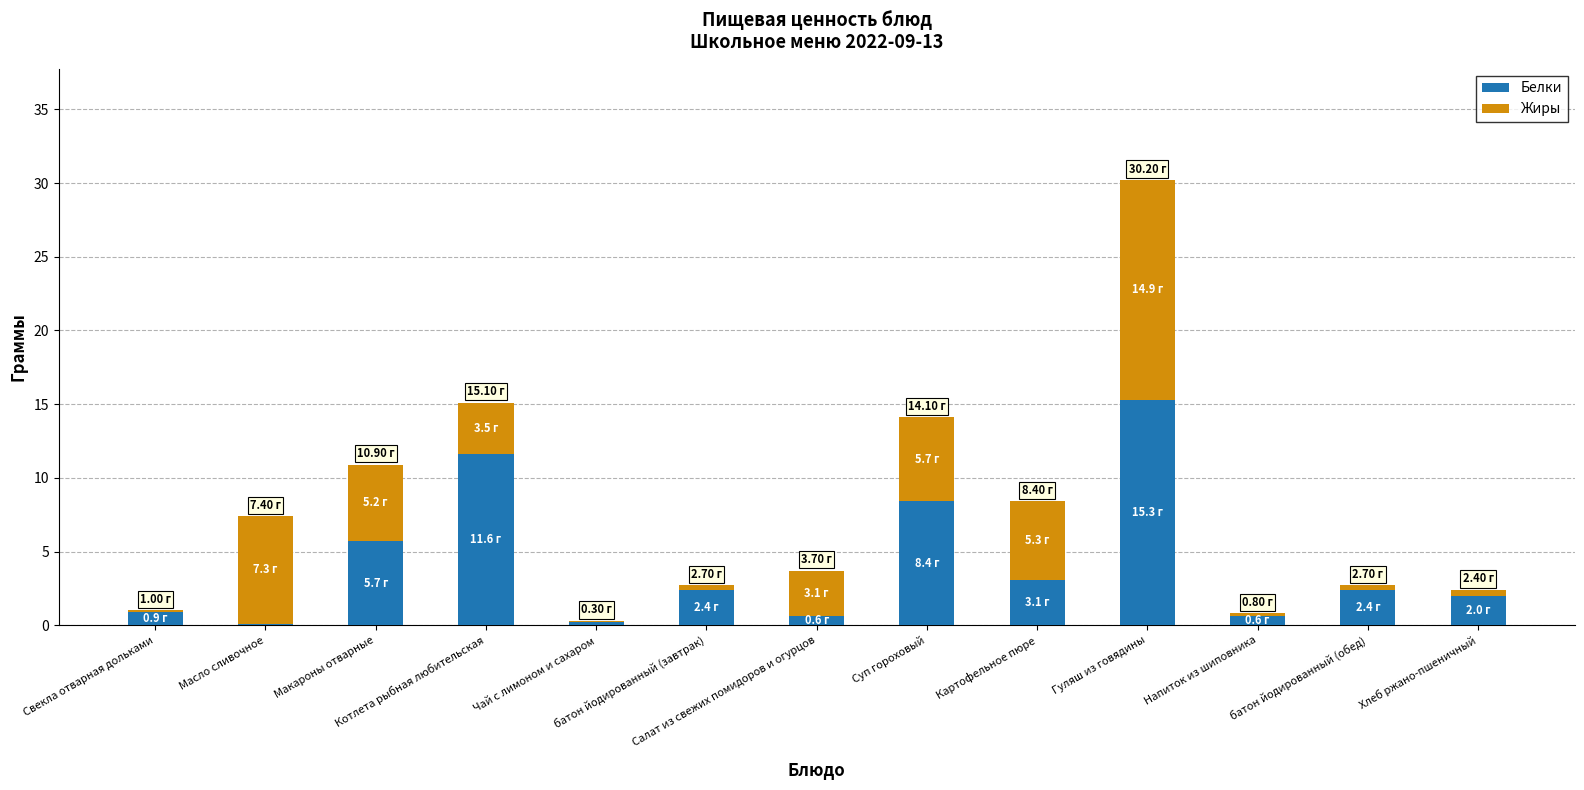

What is the sum of all Белки values?

53.3